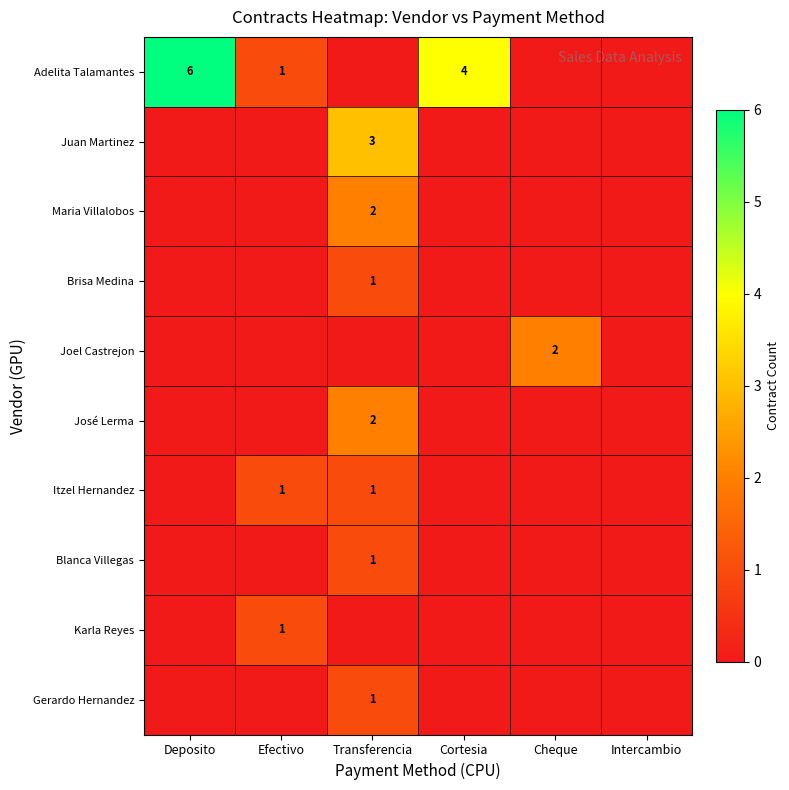

True or false: José Lerma has a value of 2 at Transferencia.

True